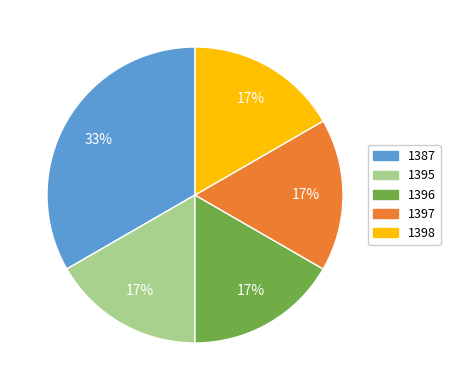

What is the largest slice in the pie chart?

1387